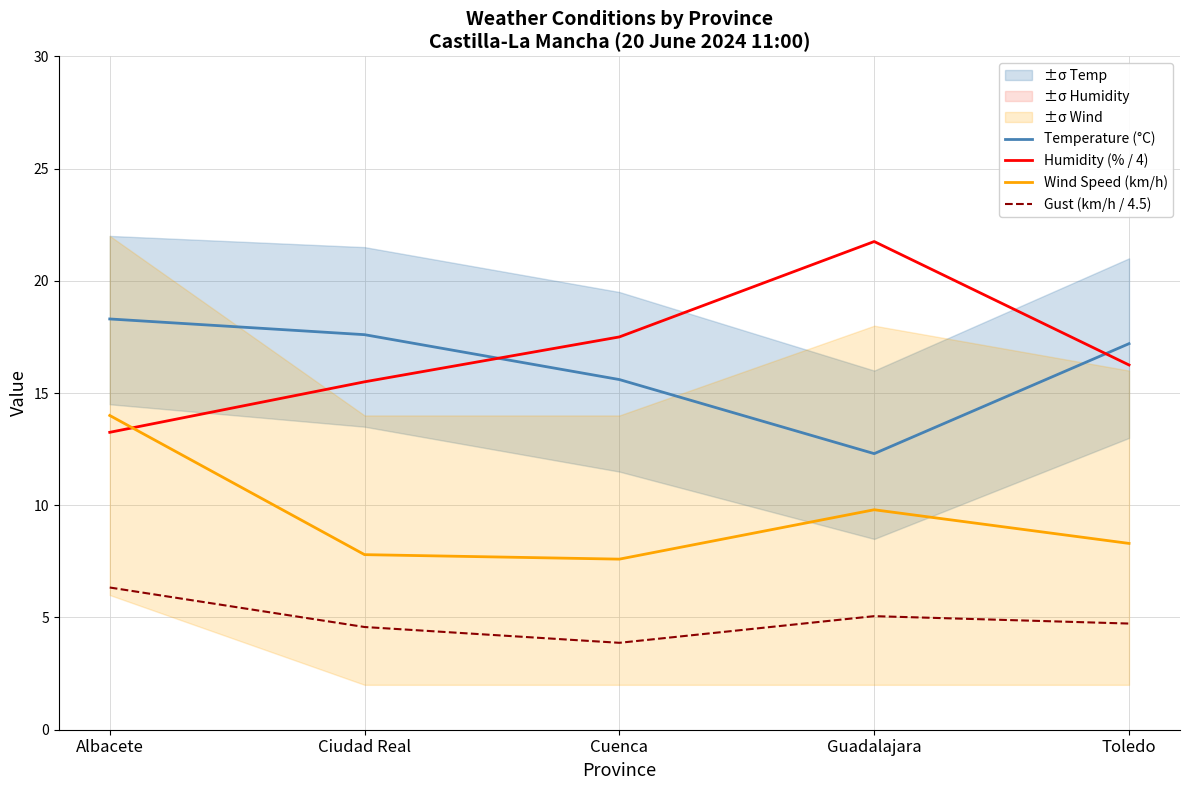

Reading left to right, extract all data points from this chart.

Temperature (°C): Albacete=18.3	Ciudad Real=17.6	Cuenca=15.6	Guadalajara=12.3	Toledo=17.2
Humidity (% / 4): Albacete=13.2	Ciudad Real=15.5	Cuenca=17.5	Guadalajara=21.8	Toledo=16.2
Wind Speed (km/h): Albacete=14.0	Ciudad Real=7.8	Cuenca=7.6	Guadalajara=9.8	Toledo=8.3
Gust (km/h / 4.5): Albacete=6.3	Ciudad Real=4.6	Cuenca=3.9	Guadalajara=5.1	Toledo=4.7